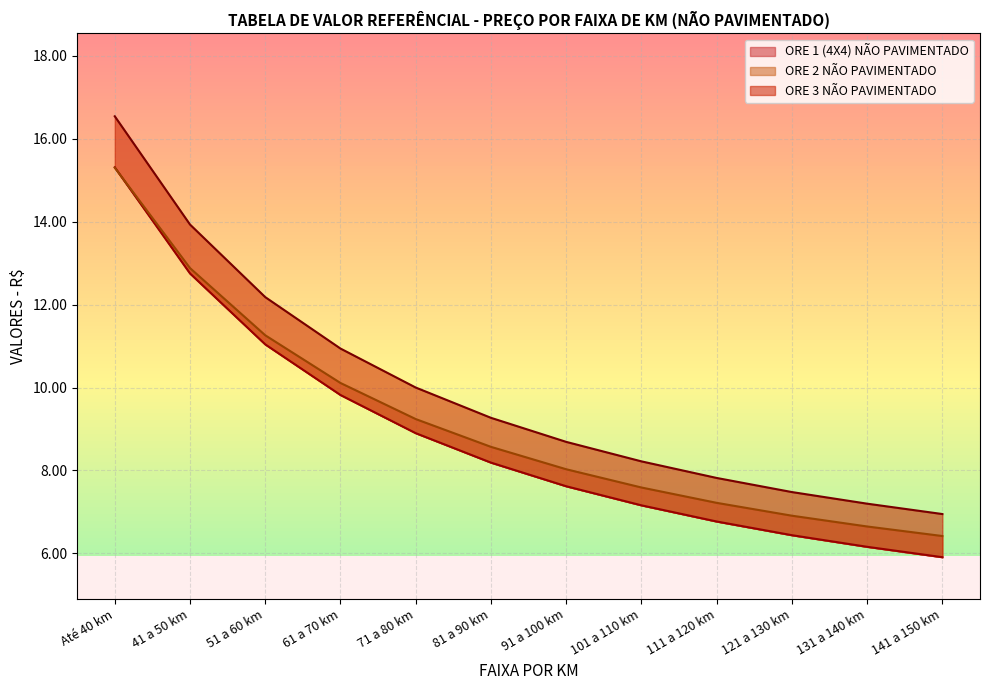

Rank the series at 71 a 80 km from lowest to highest value.

ORE 1 (4X4) NÃO PAVIMENTADO, ORE 2 NÃO PAVIMENTADO, ORE 3 NÃO PAVIMENTADO